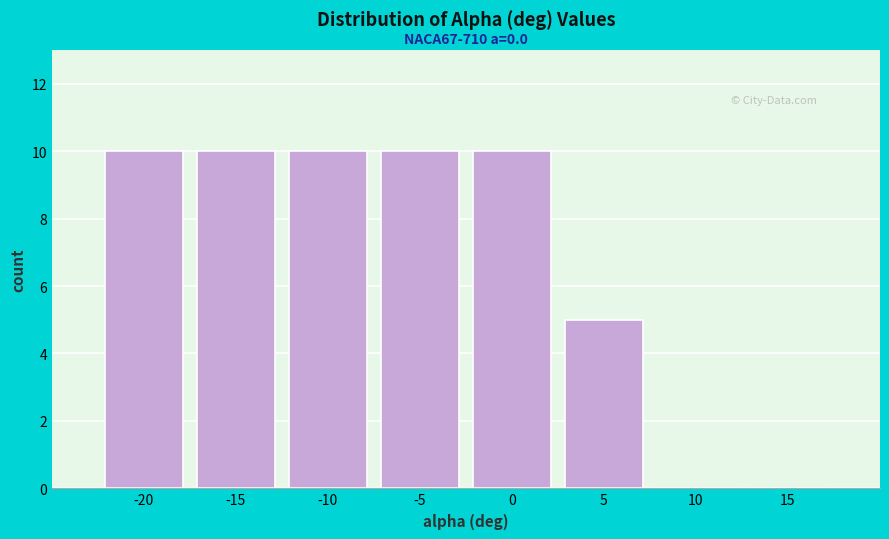

Reading left to right, transcribe all the data shown in this chart.

-20=10	-15=10	-10=10	-5=10	0=10	5=5	10=0	15=0